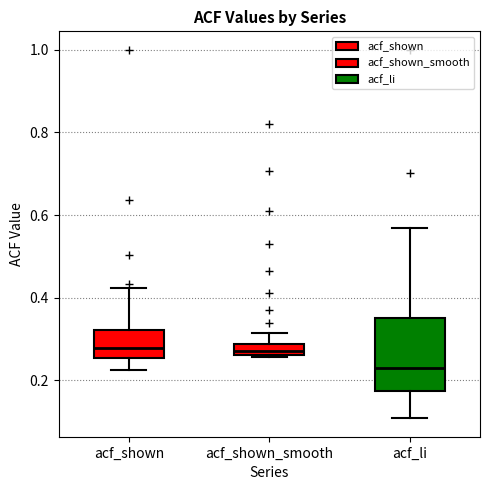

Where is the lower edge of the box for acf_shown_smooth on the y-axis? The values are not printed on the chart, so give them approximately, as read against the axis.

0.26